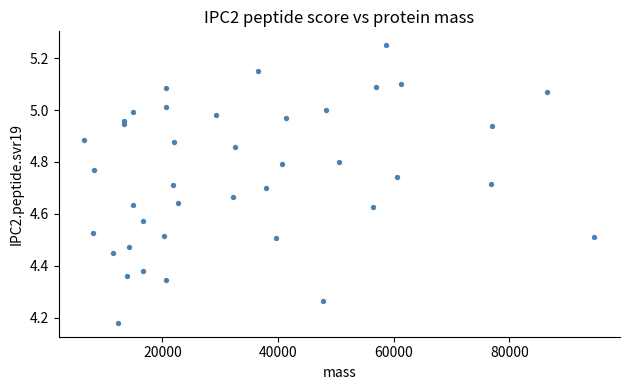

What is the range of X values (max minus min)?

88249.5